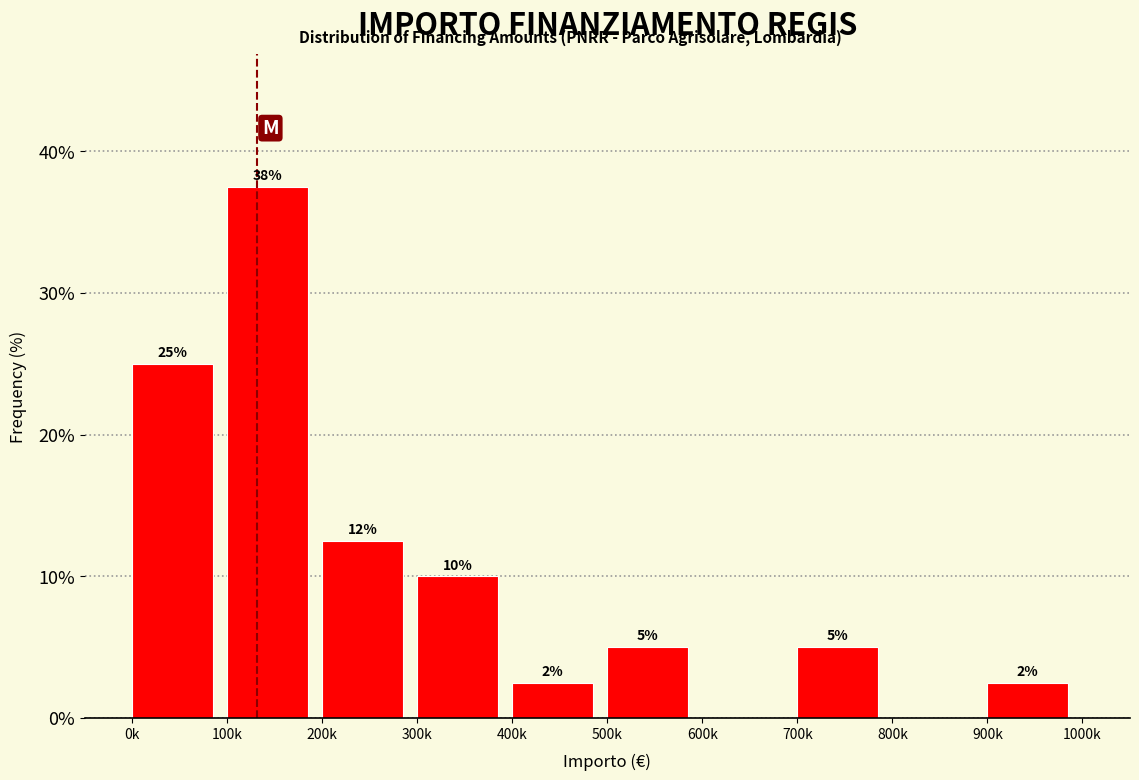

What is the greatest value displayed?

37.5